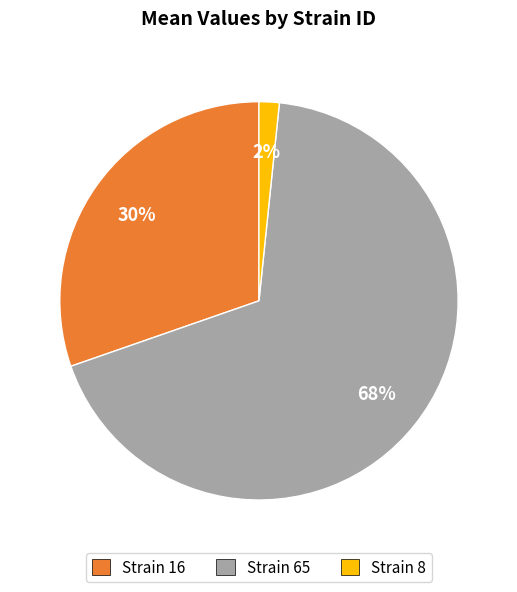

Is there a majority slice in this chart?

Yes